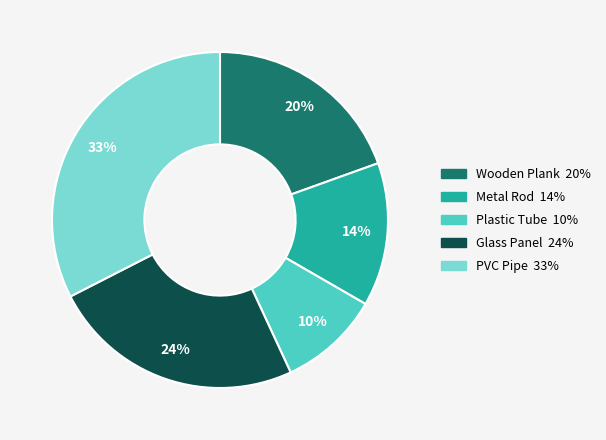

To the nearest percent, what is the average slice percentage?

20%